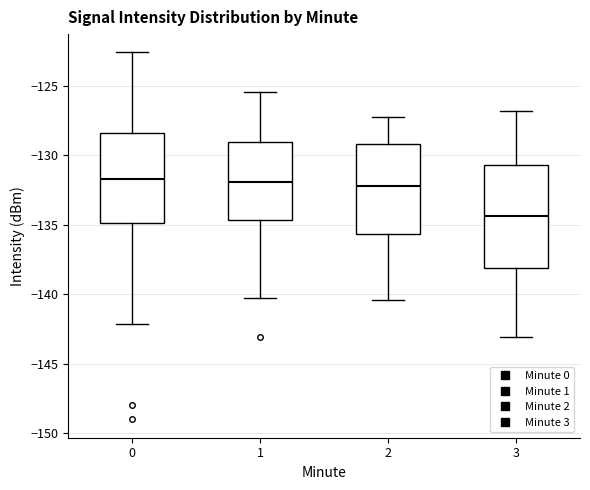

Where is the upper edge of the box at x = 0 on the y-axis? The values are not printed on the chart, so give them approximately, as read against the axis.

-128.5